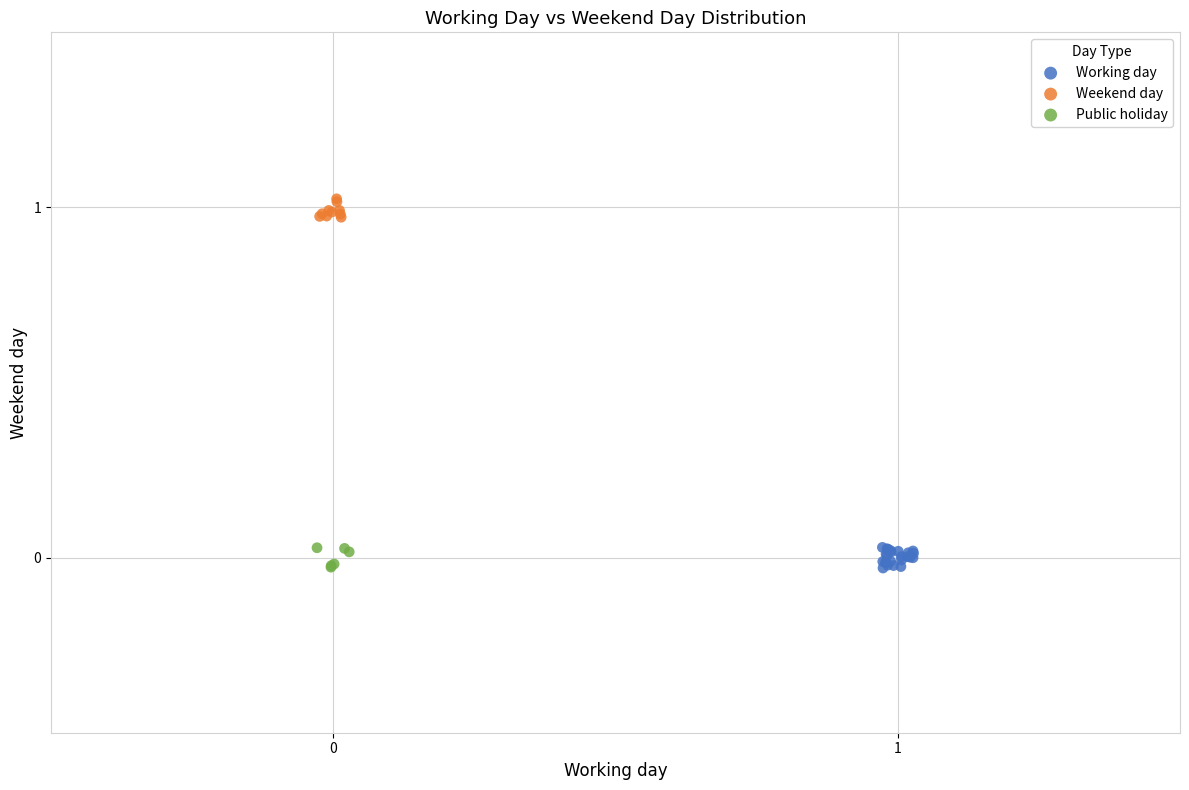

Which series reaches the maximum Y coordinate?

Weekend day